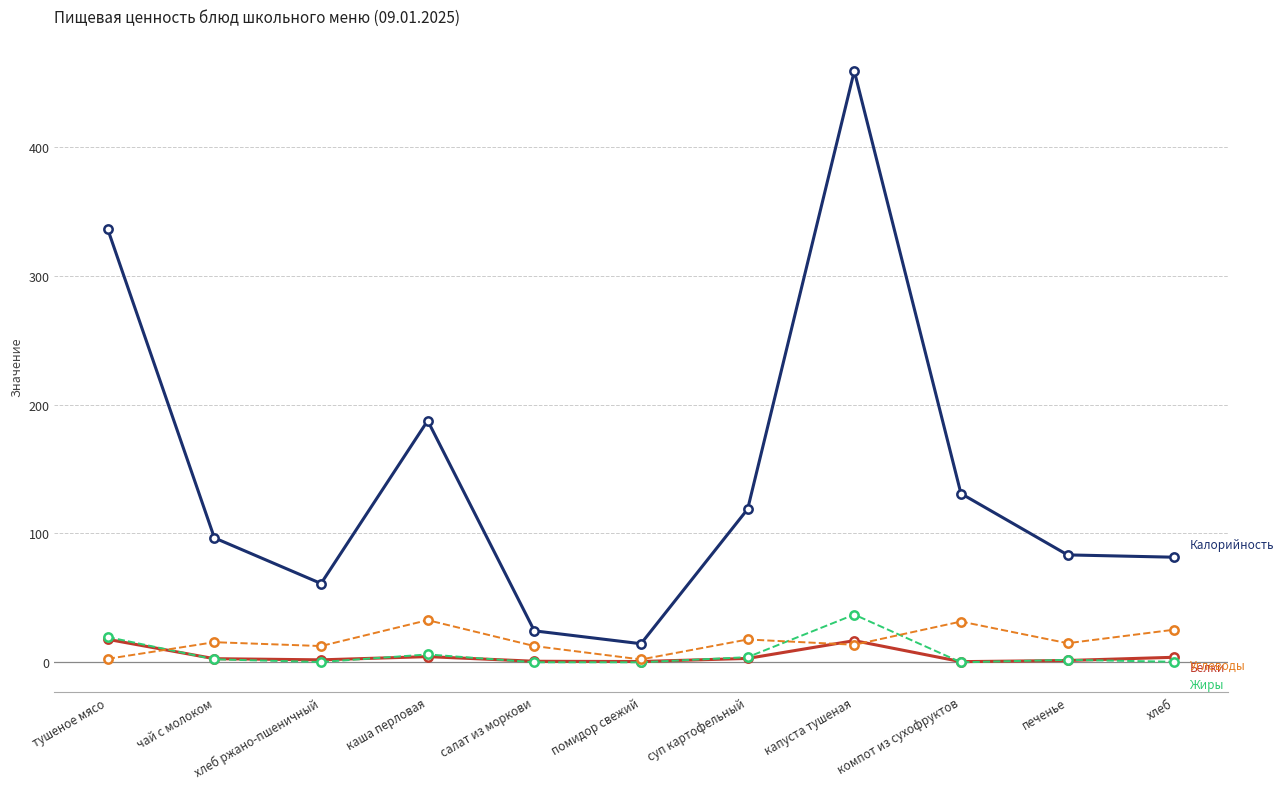

What is the label of the 9th point from the right?

хлеб ржано-пшеничный